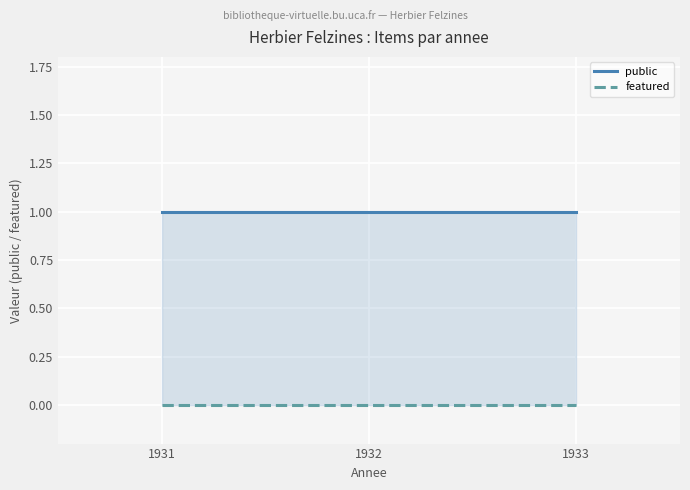

Reading left to right, what are all the values shown in this chart?

public: 1	1	1	1	1
featured: 0	0	0	0	0